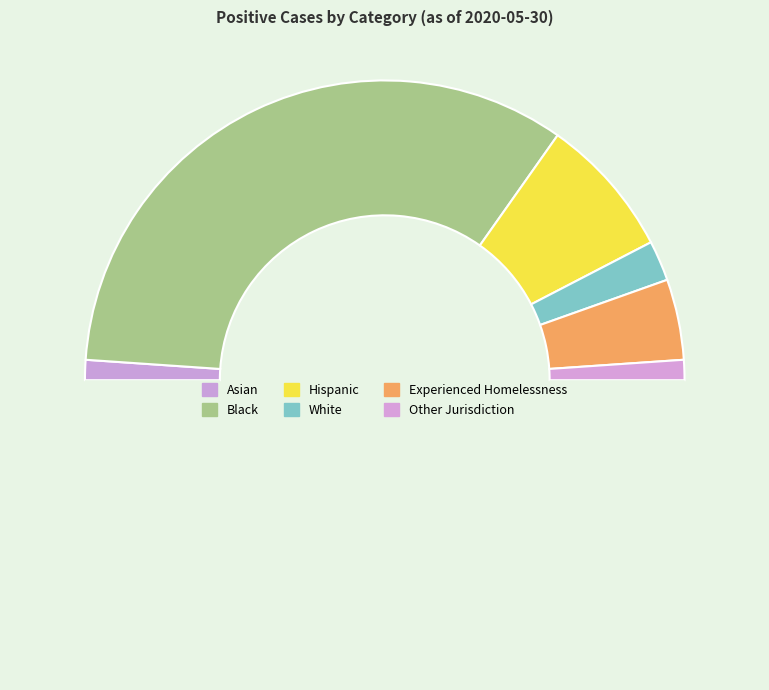

How many segments does this pie chart have?

7